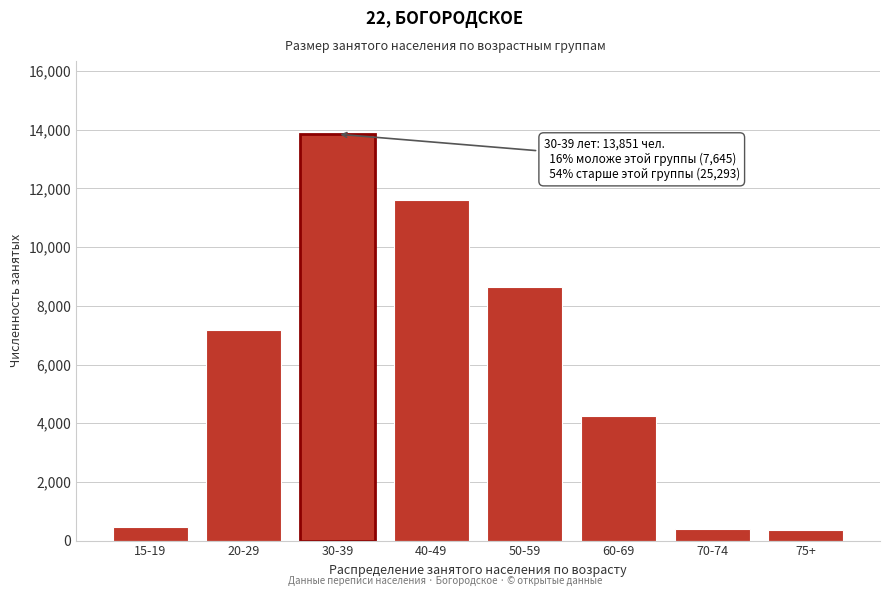

Between 20-29 and 15-19, which is larger?

20-29